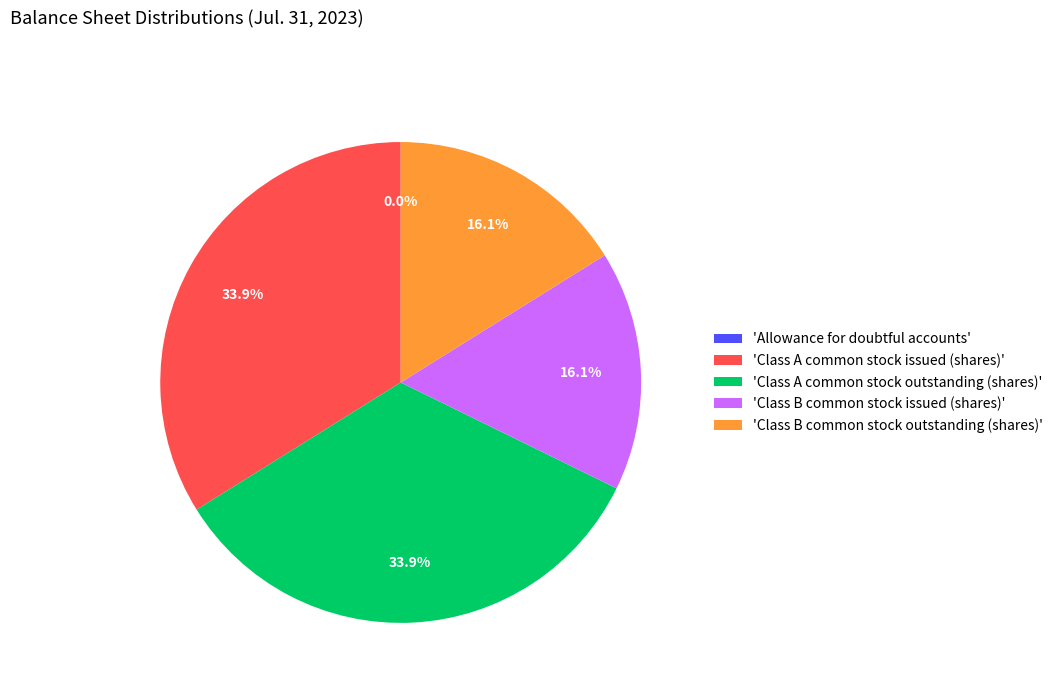

What percentage is NOT represented by 'Class B common stock issued (shares)'?

83.9%